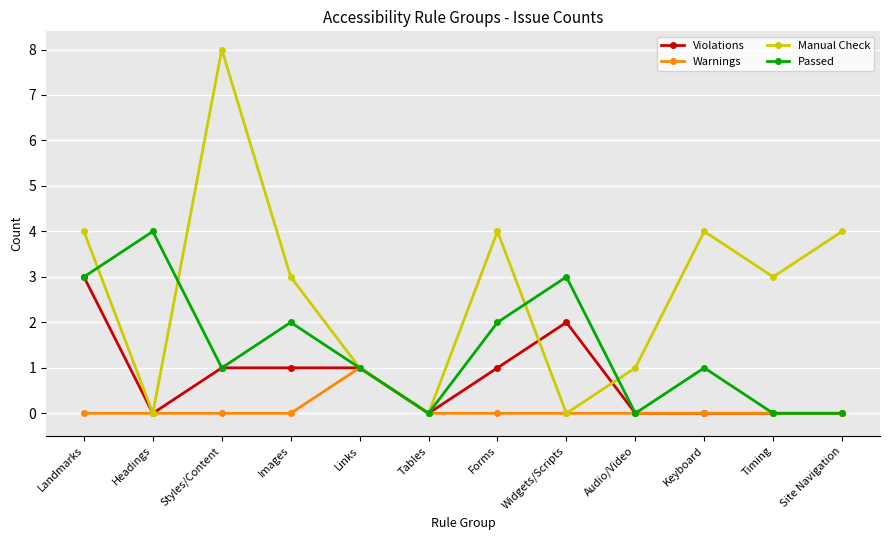

Which series has the largest total across all categories?

Manual Check